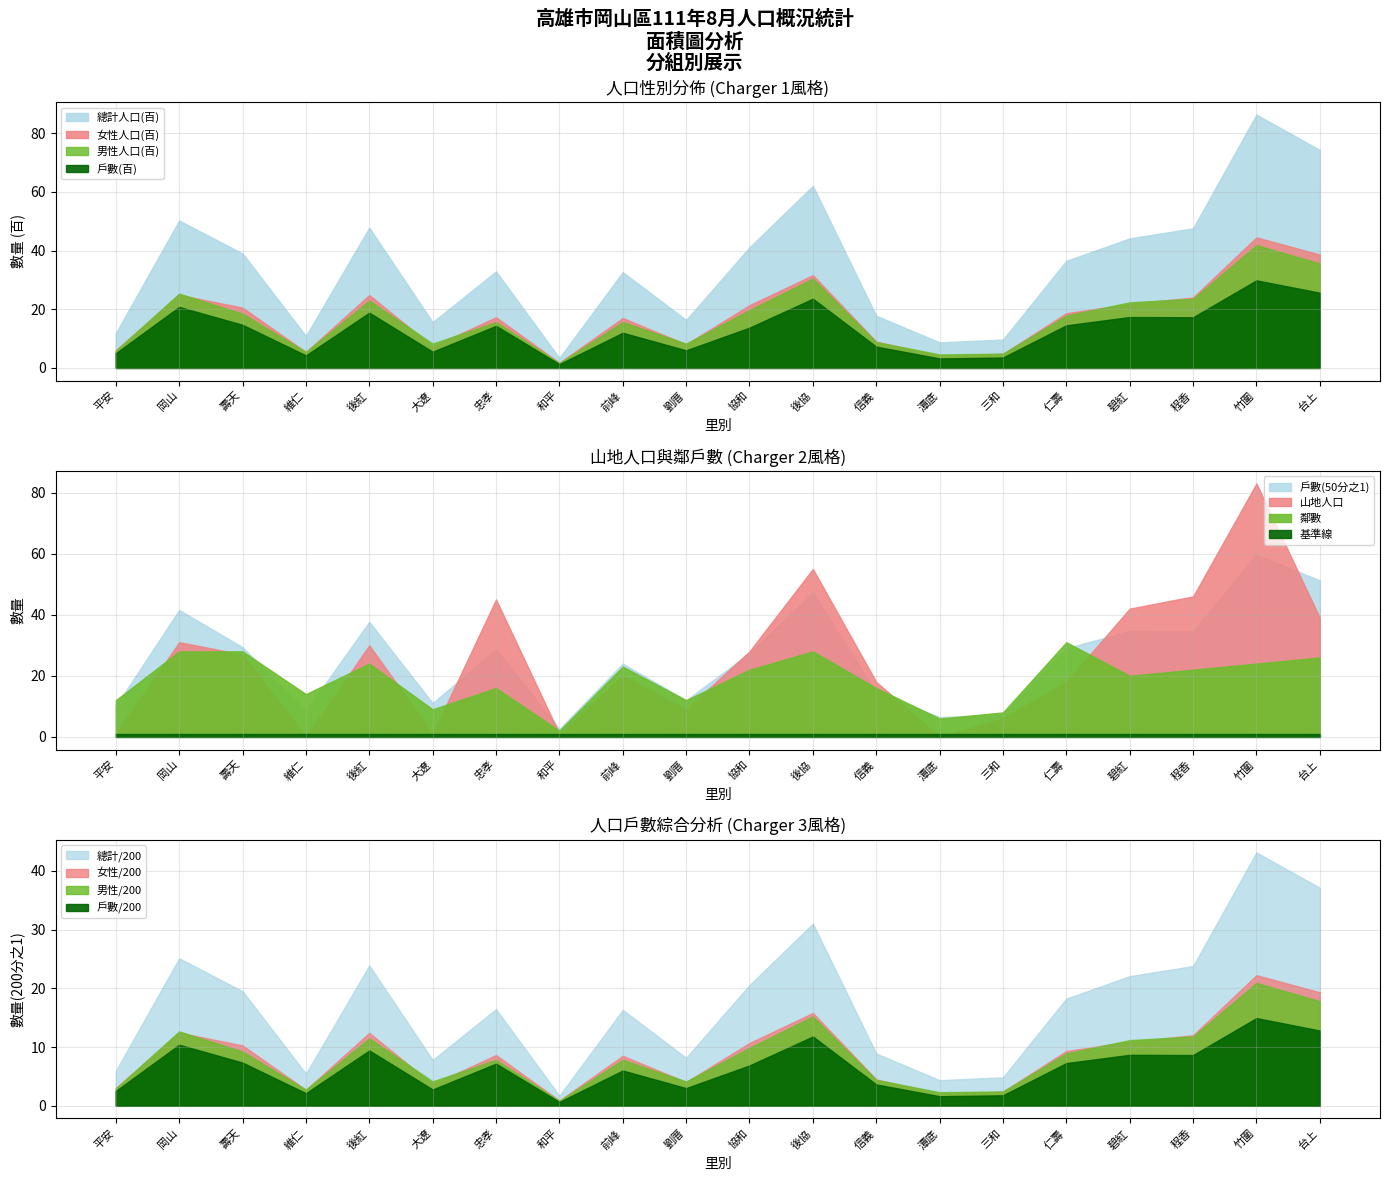

Which category has the highest value in the 女 series?

竹圍